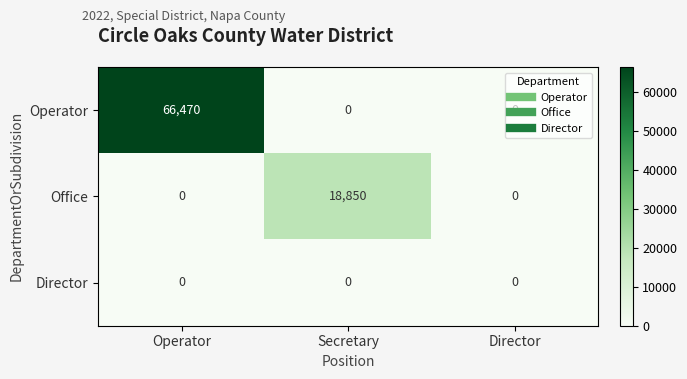

How many Operator values are between 0 and 66470?

3